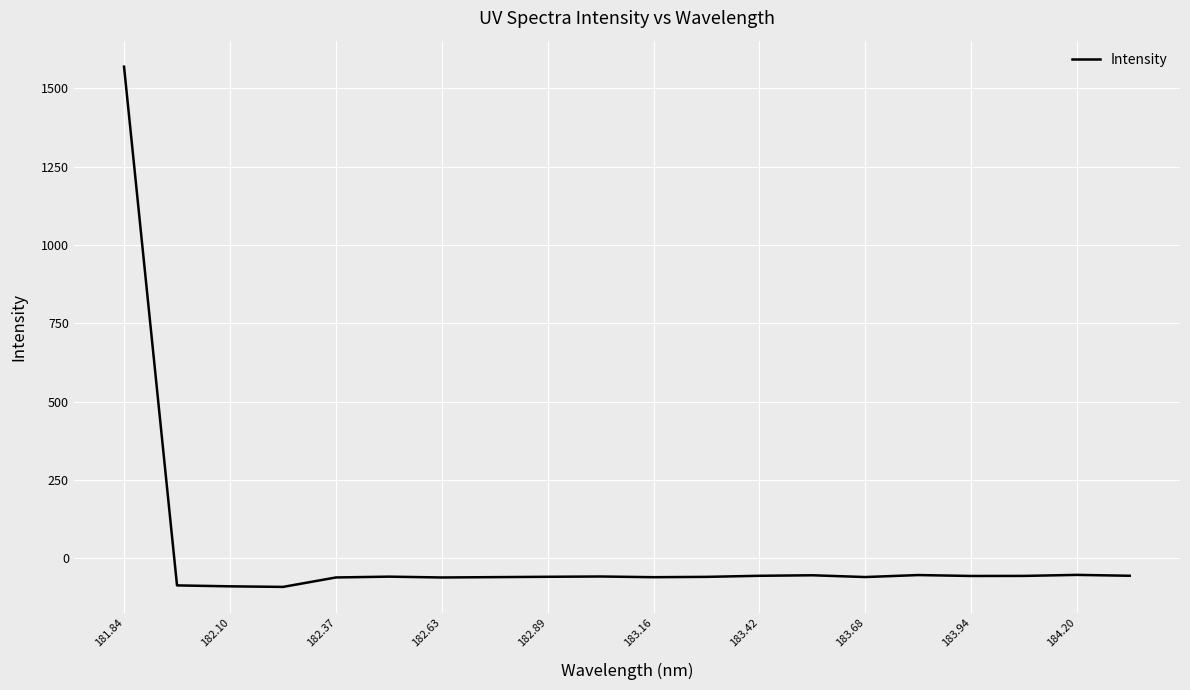

What is the difference between the maximum and minimum values?

1661.7